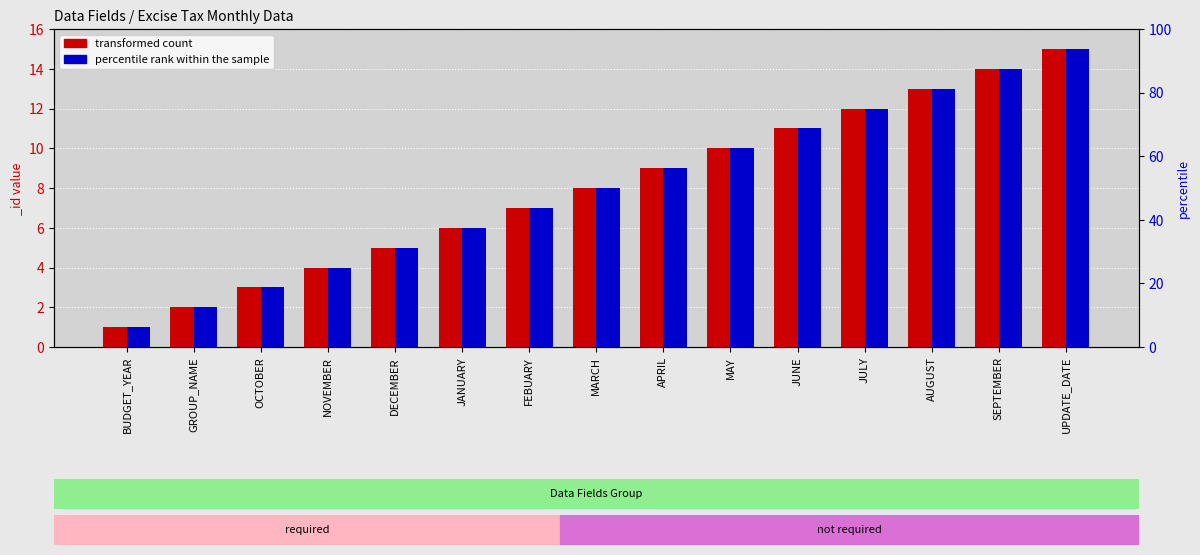

What is the minimum value for percentile rank within the sample?

1